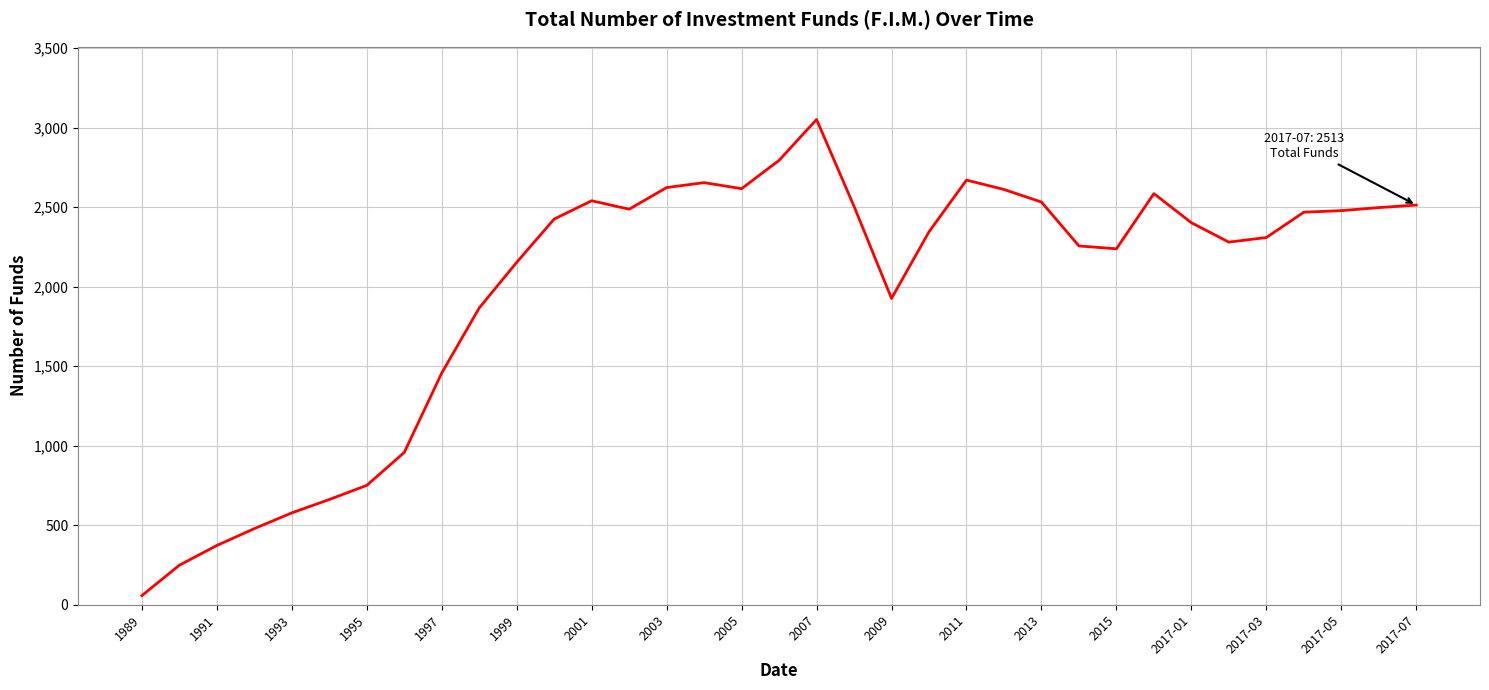

What is the difference between the maximum and minimum values?

2993